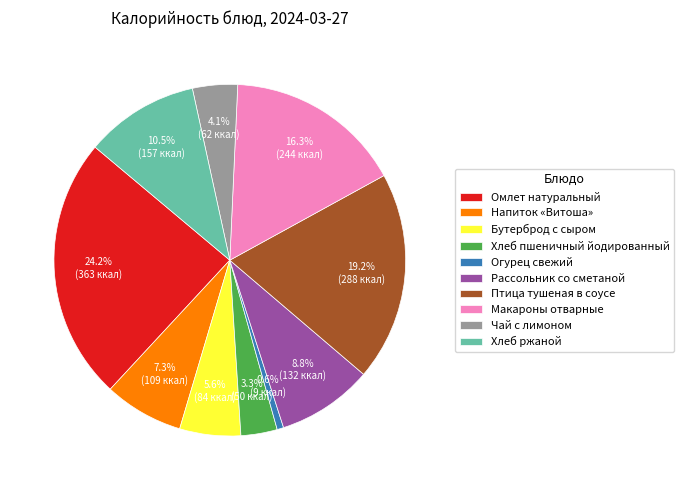

Is it true that Бутерброд с сыром is 6% of the pie?

True